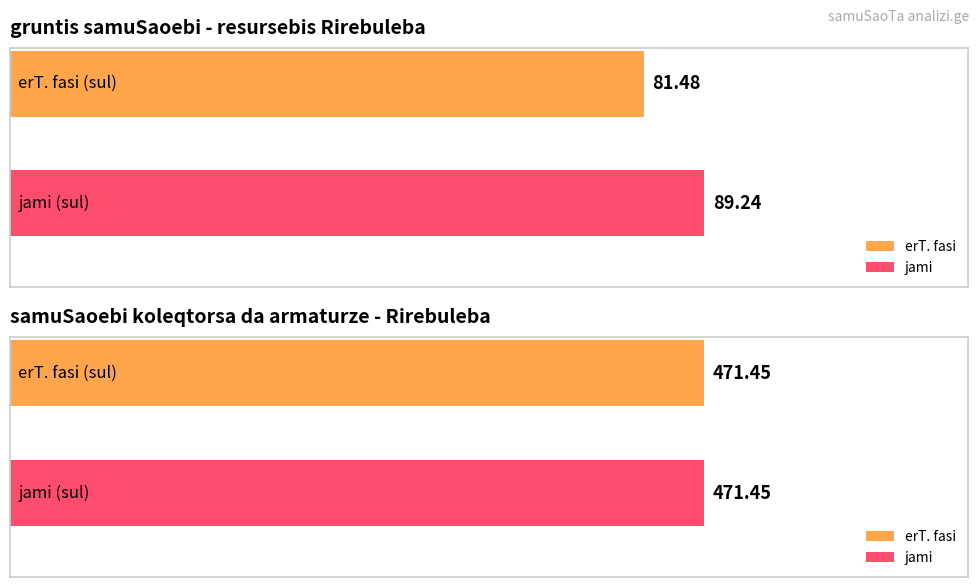

What are all the series names shown in the legend?

erT. fasi, jami